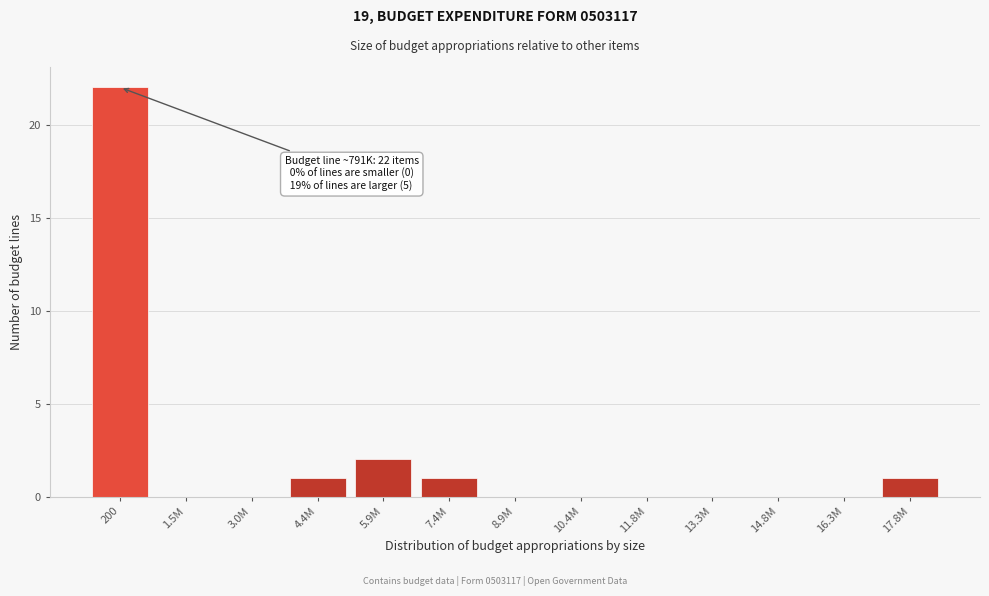

Reading right to left, extract all data points from this chart.

17.8M=1	16.3M=0	14.8M=0	13.3M=0	11.8M=0	10.4M=0	8.9M=0	7.4M=1	5.9M=2	4.4M=1	3.0M=0	1.5M=0	200=22